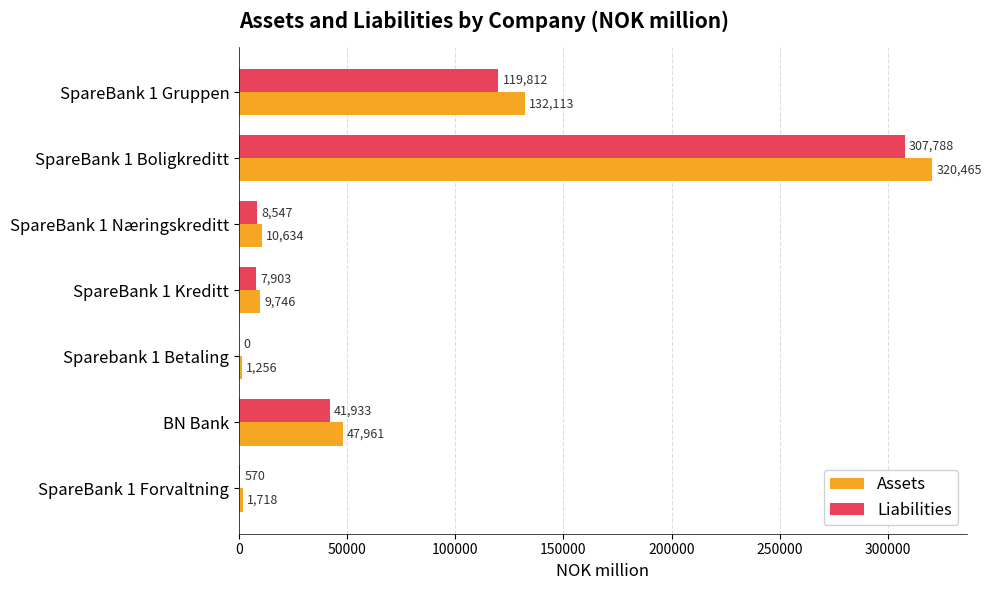

The Assets series shows 10634 at SpareBank 1 Næringskreditt. True or false?

True